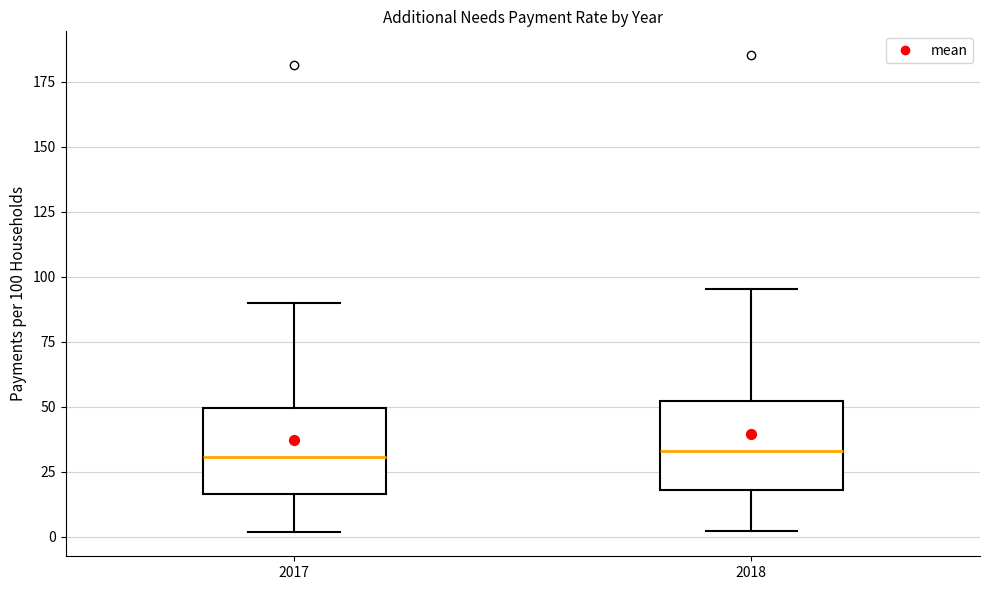

Where is the upper edge of the box at x = 2017 on the y-axis? The values are not printed on the chart, so give them approximately, as read against the axis.

50